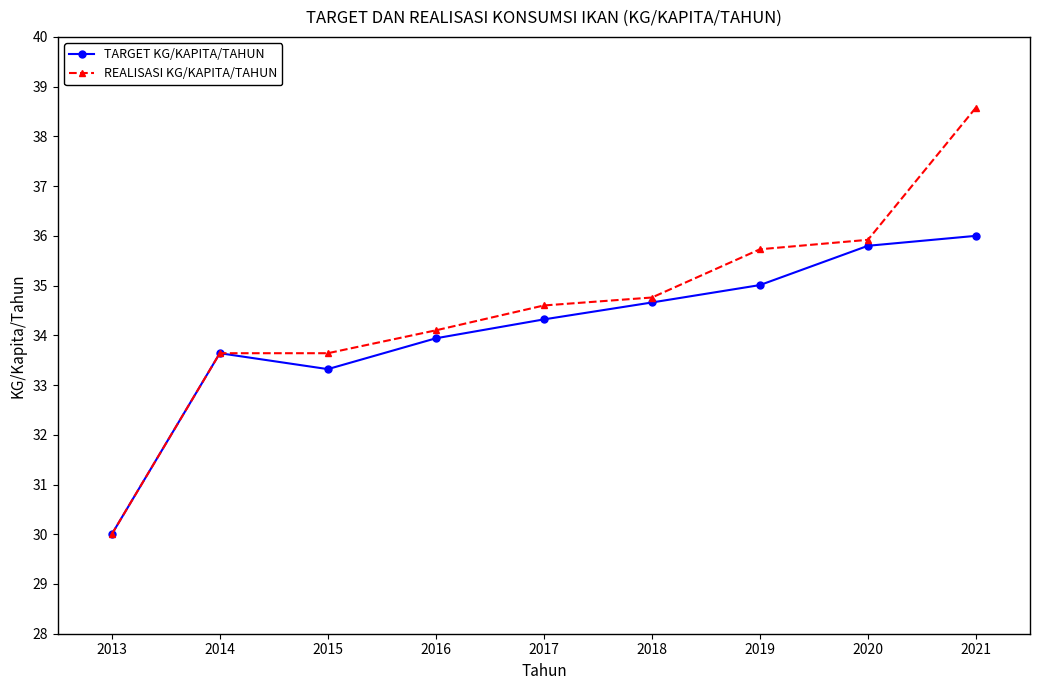

Rank the series at 2019 from highest to lowest value.

REALISASI KG/KAPITA/TAHUN, TARGET KG/KAPITA/TAHUN